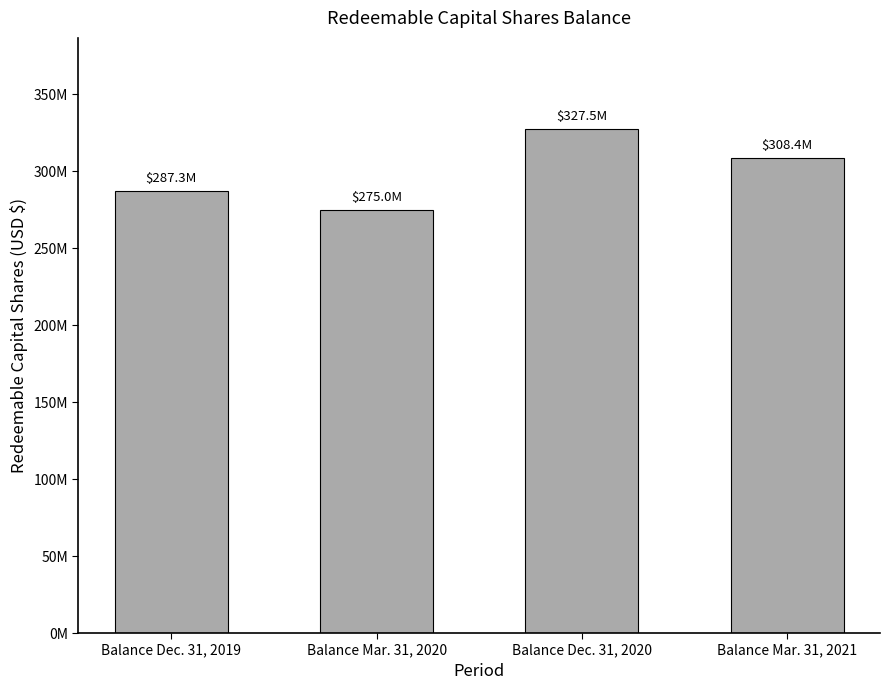

What is the difference between the second highest and second lowest values?

21130750